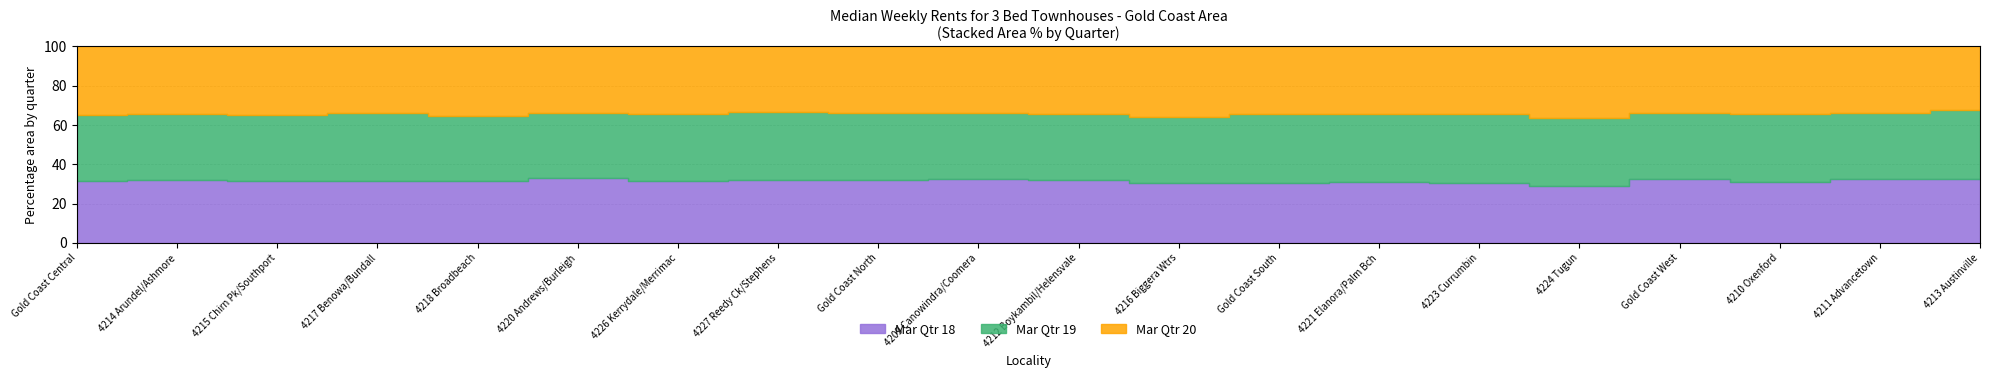

How many times do Mar Qtr 19 and Mar Qtr 20 cross each other?

8